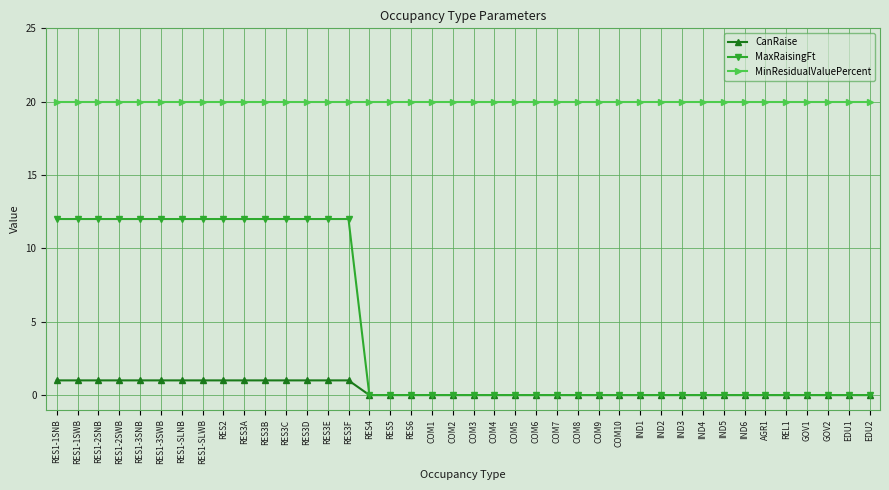

Reading left to right, transcribe all the data shown in this chart.

CanRaise: RES1-1SNB=1	RES1-1SWB=1	RES1-2SNB=1	RES1-2SWB=1	RES1-3SNB=1	RES1-3SWB=1	RES1-SLNB=1	RES1-SLWB=1	RES2=1	RES3A=1	RES3B=1	RES3C=1	RES3D=1	RES3E=1	RES3F=1	RES4=0	RES5=0	RES6=0	COM1=0	COM2=0	COM3=0	COM4=0	COM5=0	COM6=0	COM7=0	COM8=0	COM9=0	COM10=0	IND1=0	IND2=0	IND3=0	IND4=0	IND5=0	IND6=0	AGR1=0	REL1=0	GOV1=0	GOV2=0	EDU1=0	EDU2=0
MaxRaisingFt: RES1-1SNB=12	RES1-1SWB=12	RES1-2SNB=12	RES1-2SWB=12	RES1-3SNB=12	RES1-3SWB=12	RES1-SLNB=12	RES1-SLWB=12	RES2=12	RES3A=12	RES3B=12	RES3C=12	RES3D=12	RES3E=12	RES3F=12	RES4=0	RES5=0	RES6=0	COM1=0	COM2=0	COM3=0	COM4=0	COM5=0	COM6=0	COM7=0	COM8=0	COM9=0	COM10=0	IND1=0	IND2=0	IND3=0	IND4=0	IND5=0	IND6=0	AGR1=0	REL1=0	GOV1=0	GOV2=0	EDU1=0	EDU2=0
MinResidualValuePercent: RES1-1SNB=20	RES1-1SWB=20	RES1-2SNB=20	RES1-2SWB=20	RES1-3SNB=20	RES1-3SWB=20	RES1-SLNB=20	RES1-SLWB=20	RES2=20	RES3A=20	RES3B=20	RES3C=20	RES3D=20	RES3E=20	RES3F=20	RES4=20	RES5=20	RES6=20	COM1=20	COM2=20	COM3=20	COM4=20	COM5=20	COM6=20	COM7=20	COM8=20	COM9=20	COM10=20	IND1=20	IND2=20	IND3=20	IND4=20	IND5=20	IND6=20	AGR1=20	REL1=20	GOV1=20	GOV2=20	EDU1=20	EDU2=20